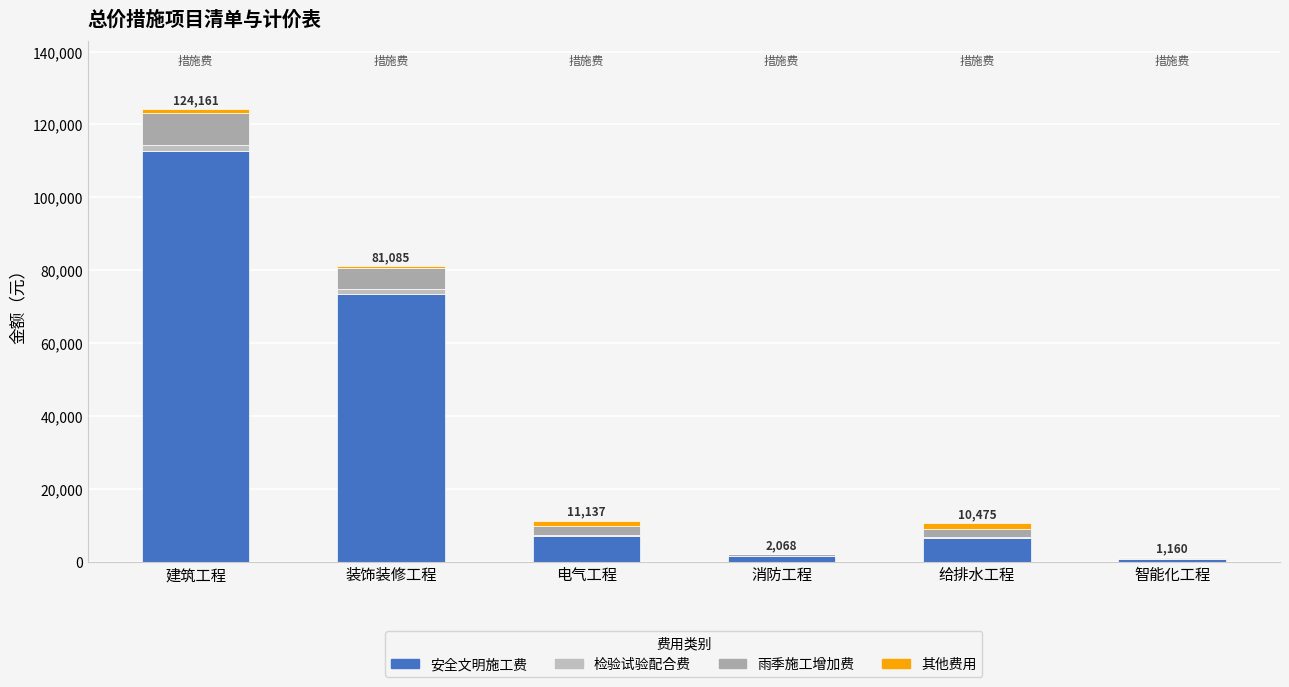

How many categories are shown in the chart?

6